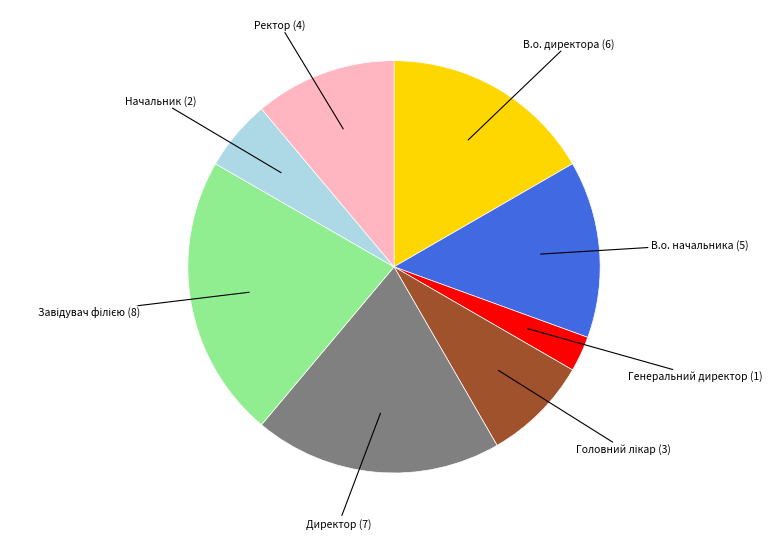

Which category has the smallest portion of the pie?

Генеральний директор